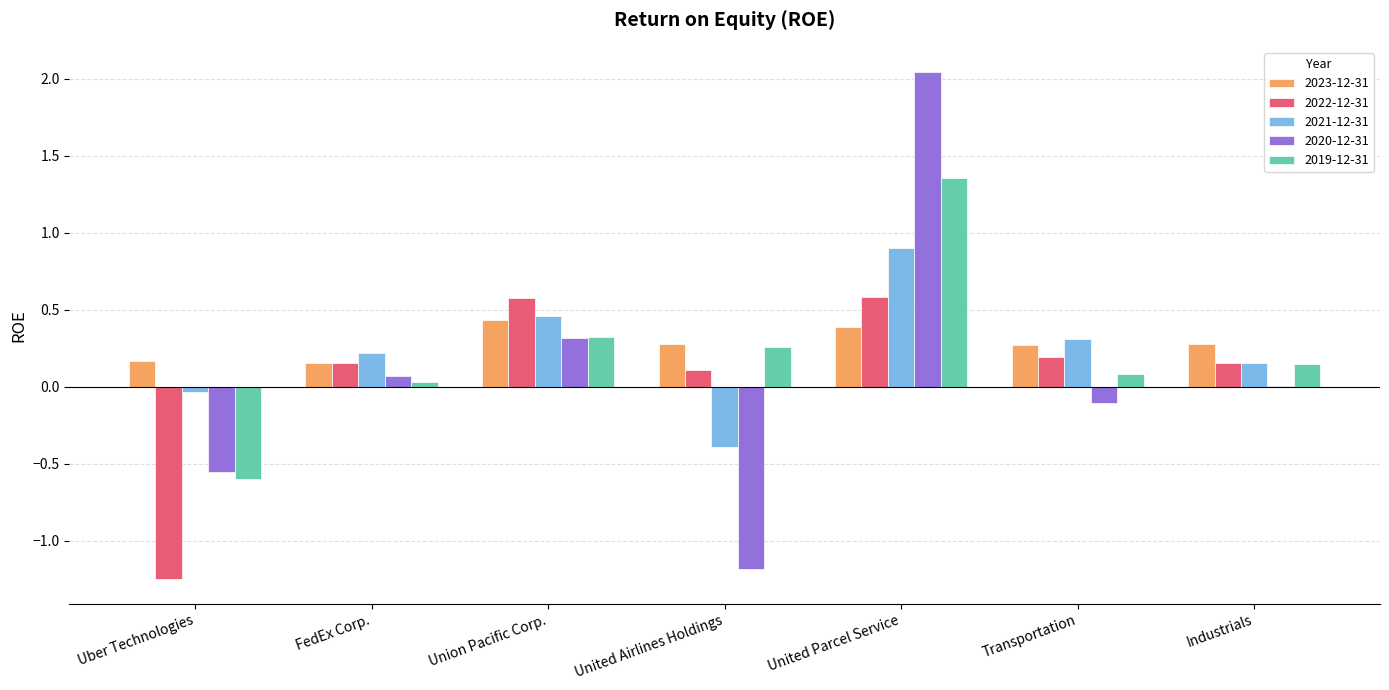

Is it true that 2023-12-31 equals 0.4 at United Parcel Service?

True